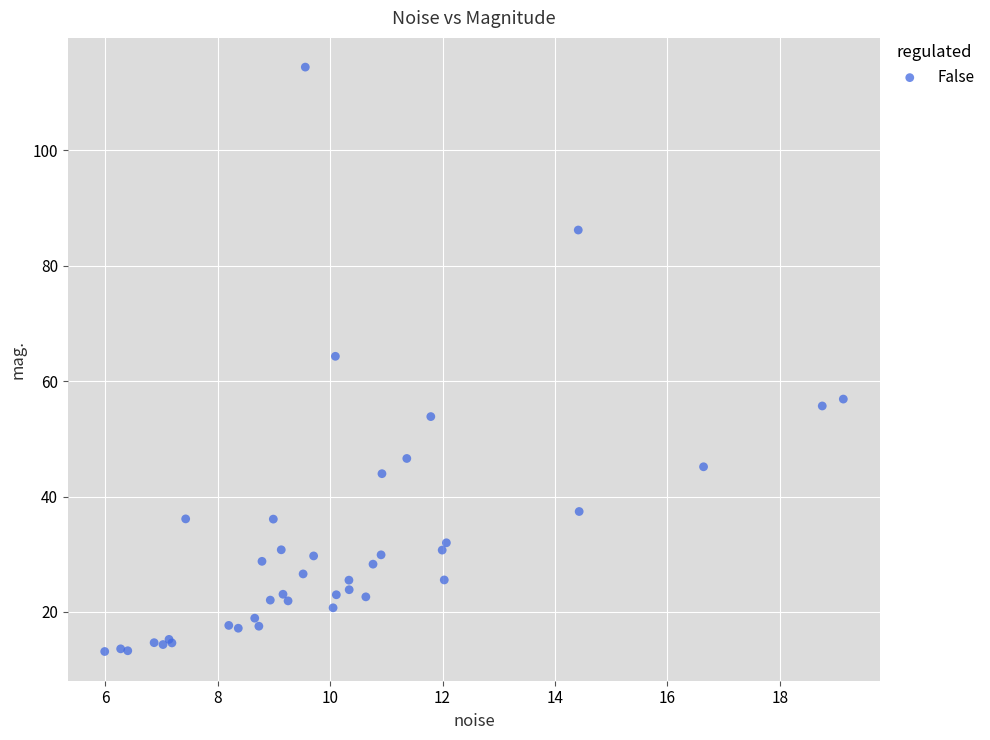

What Y value in the scatter plot is closest to 63?

64.3